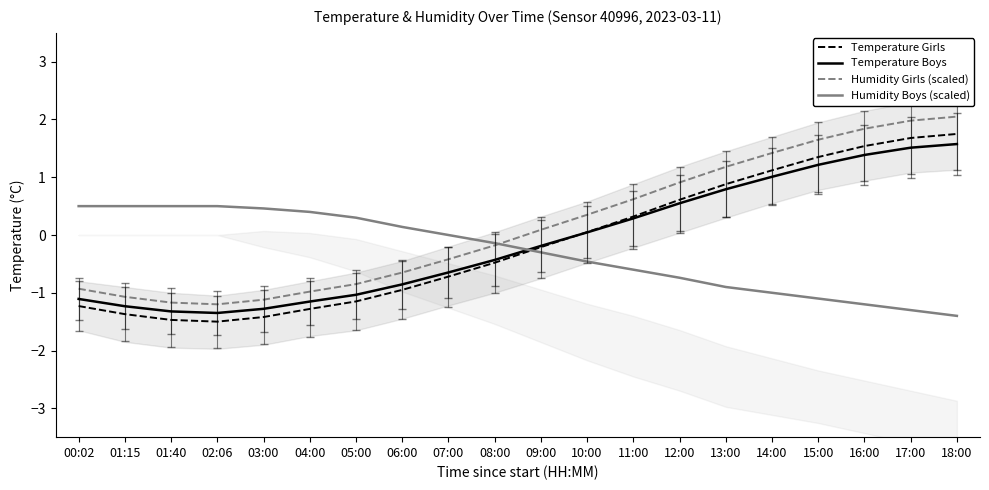

True or false: Temperature Girls has a value of -1.3 at 04:00.

True